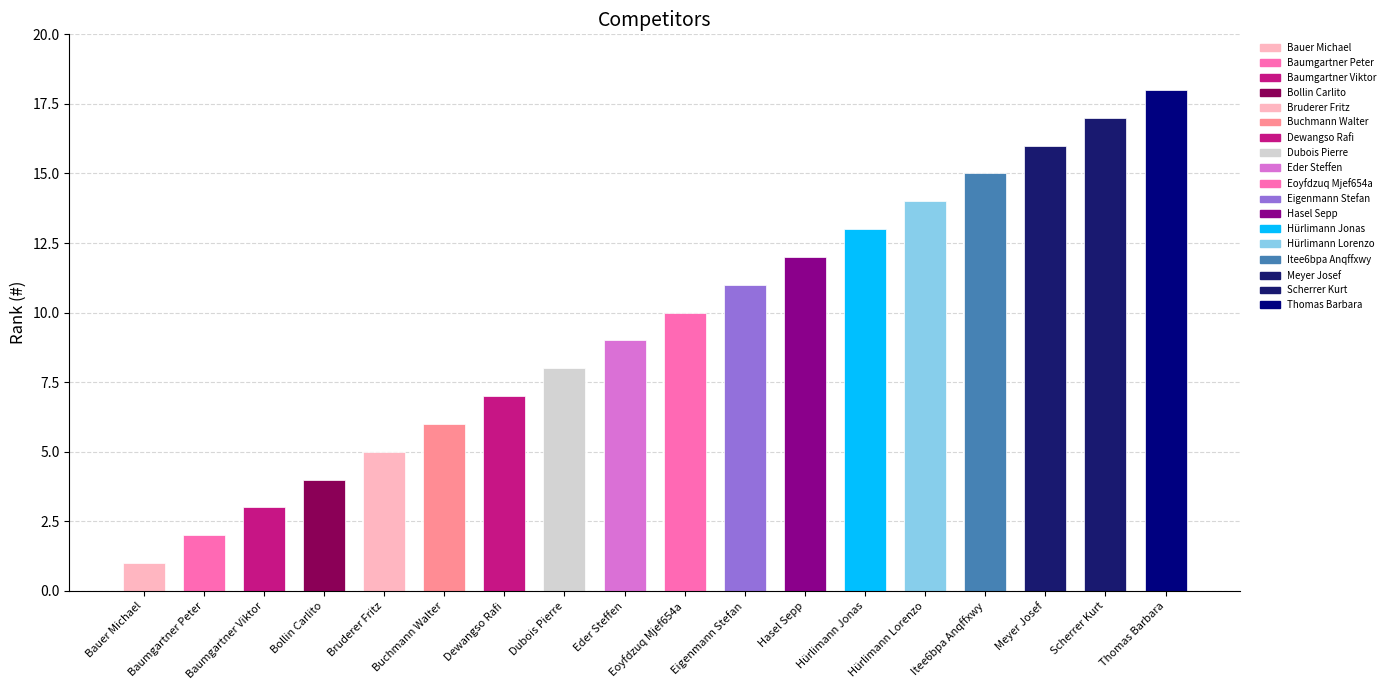

What is the difference between the maximum and minimum values?

17